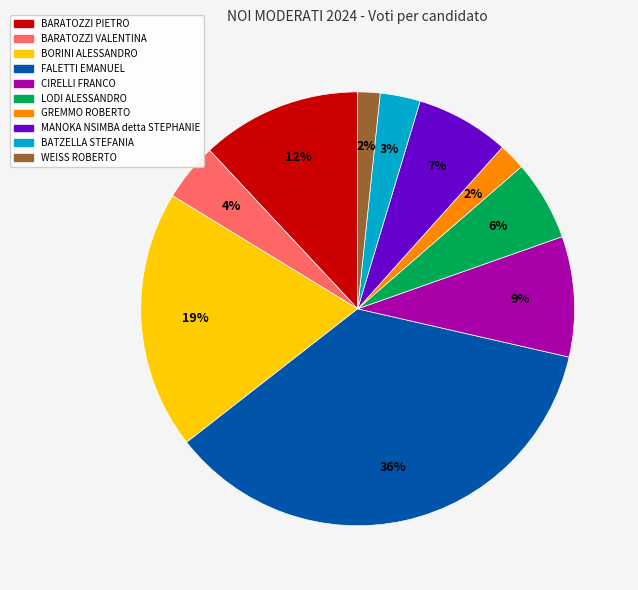

Is it true that WEISS ROBERTO is 2% of the pie?

True